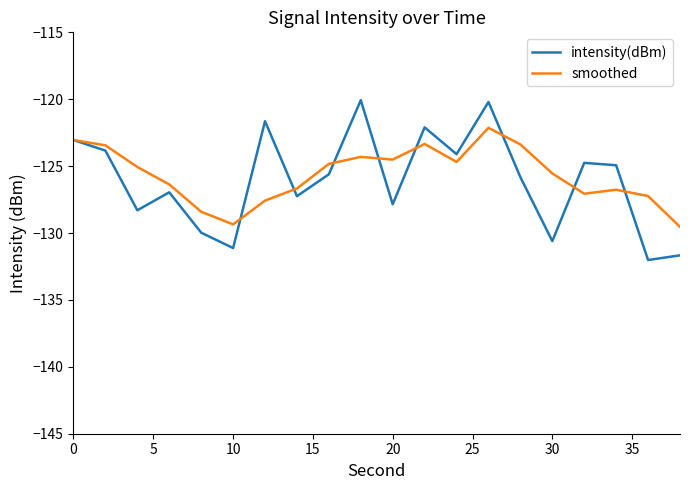

How many values in the smoothed series exceed -125?

9